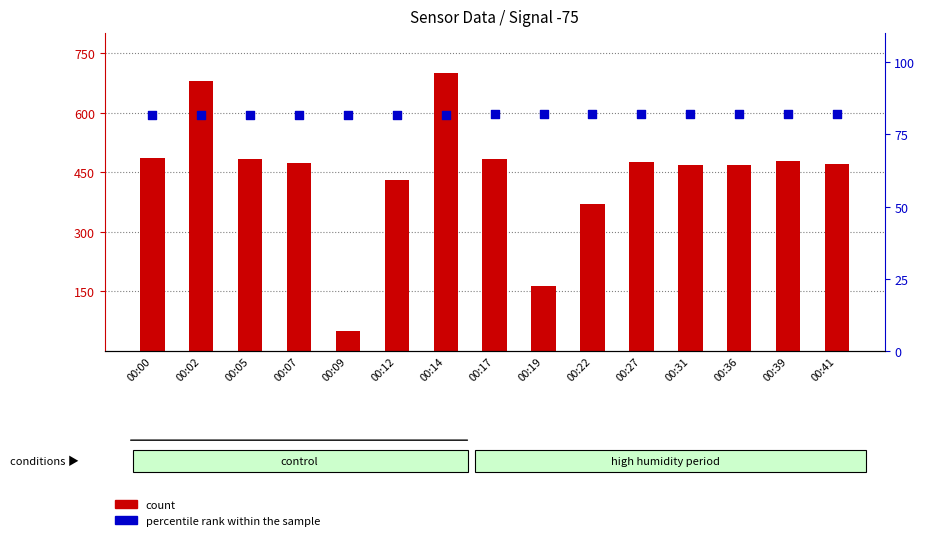

At how many categories does at least one series exceed 390?

12